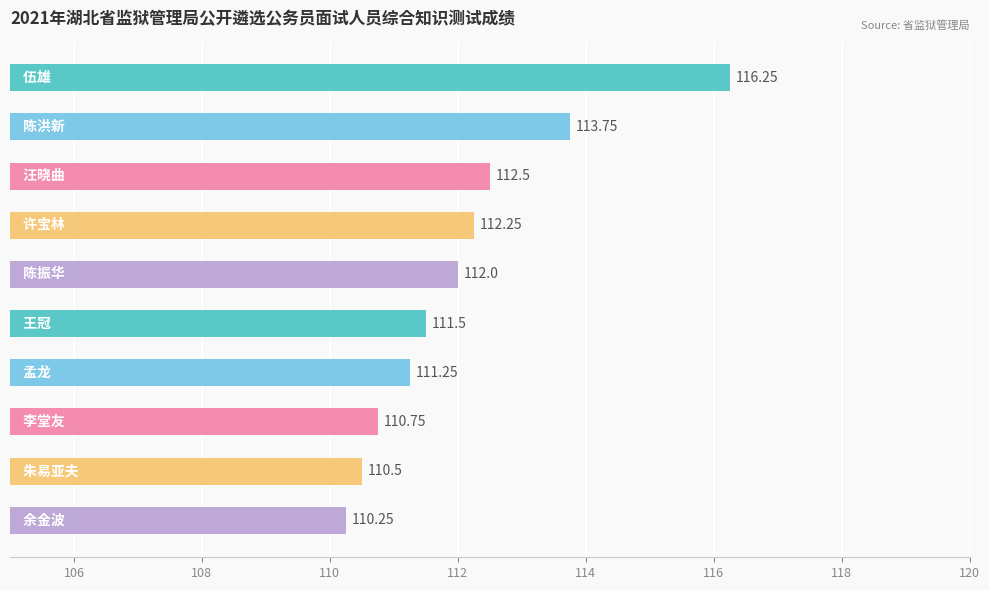

What is the average value?

112.1